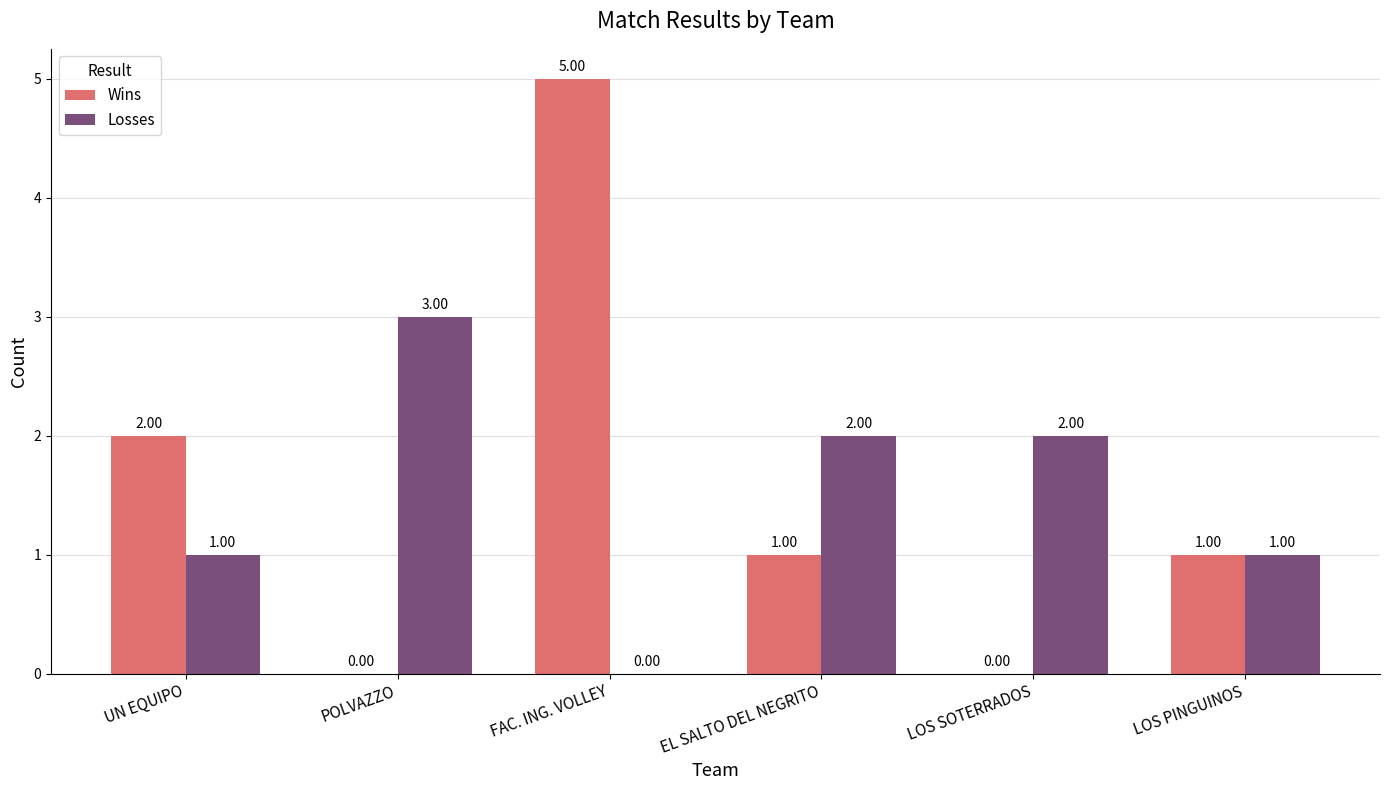

Reading right to left, what are all the values shown in this chart?

Wins: 1	0	1	5	0	2
Losses: 1	2	2	0	3	1